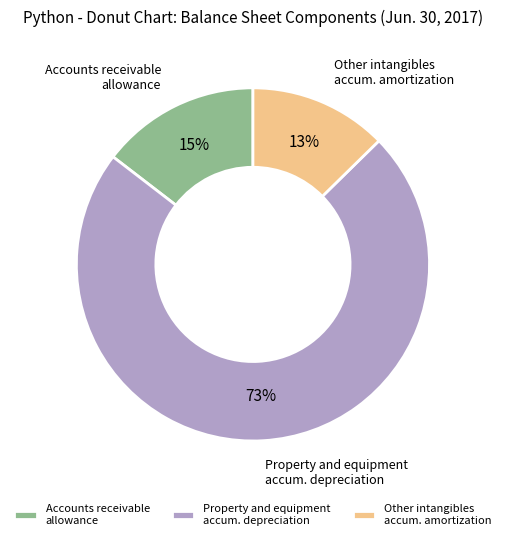

True or false: Property and equipment accum. depreciation accounts for 73% of the total.

True